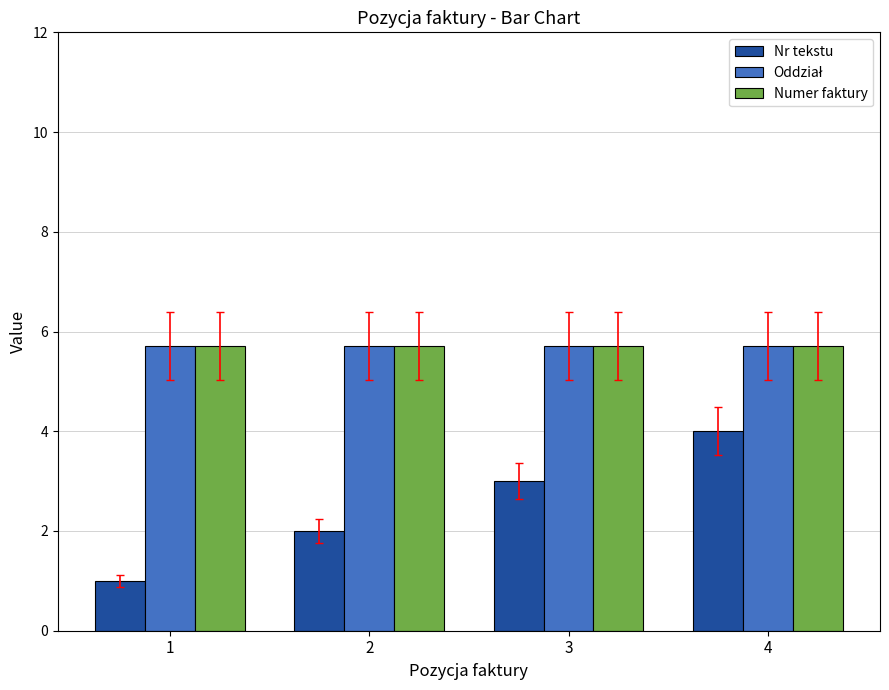

Is it true that Numer faktury equals 5.7 at 2?

True